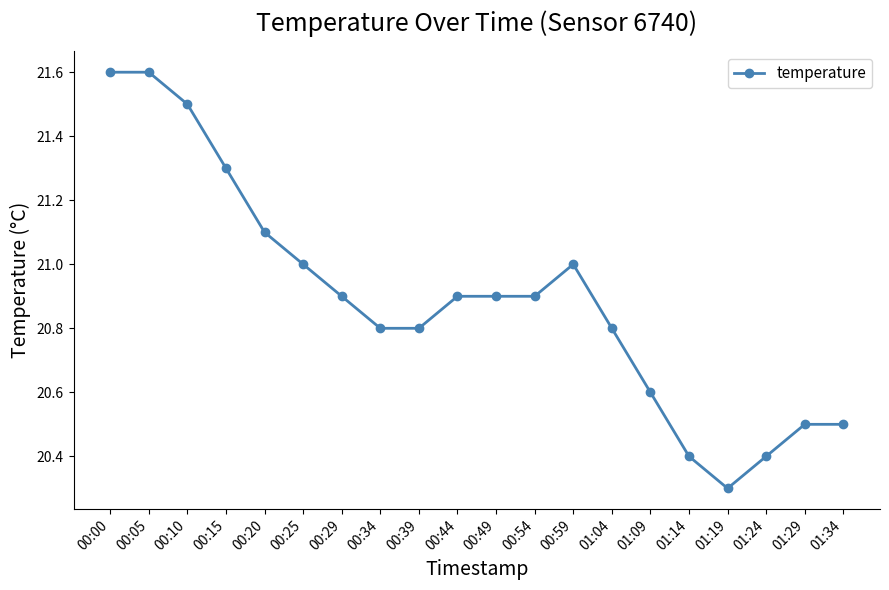

Between 00:20 and 00:05, which is larger?

00:05